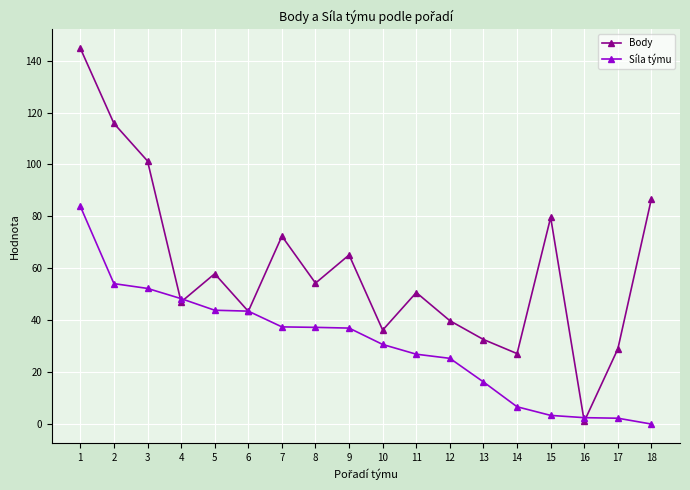

True or false: Síla týmu has a value of 16.2 at 13.

True